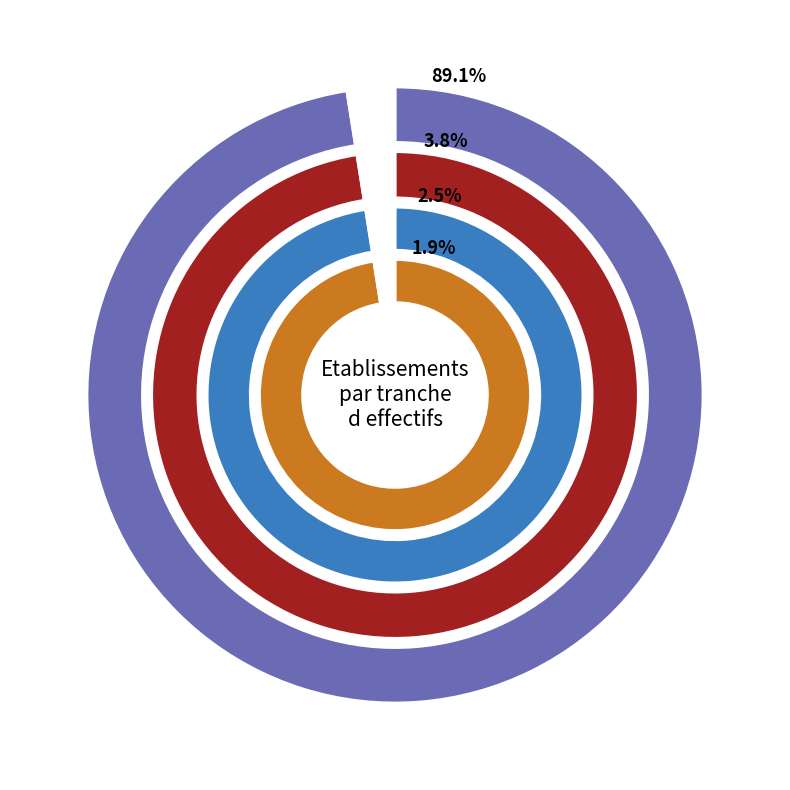

True or false: 02 accounts for 2% of the total.

True